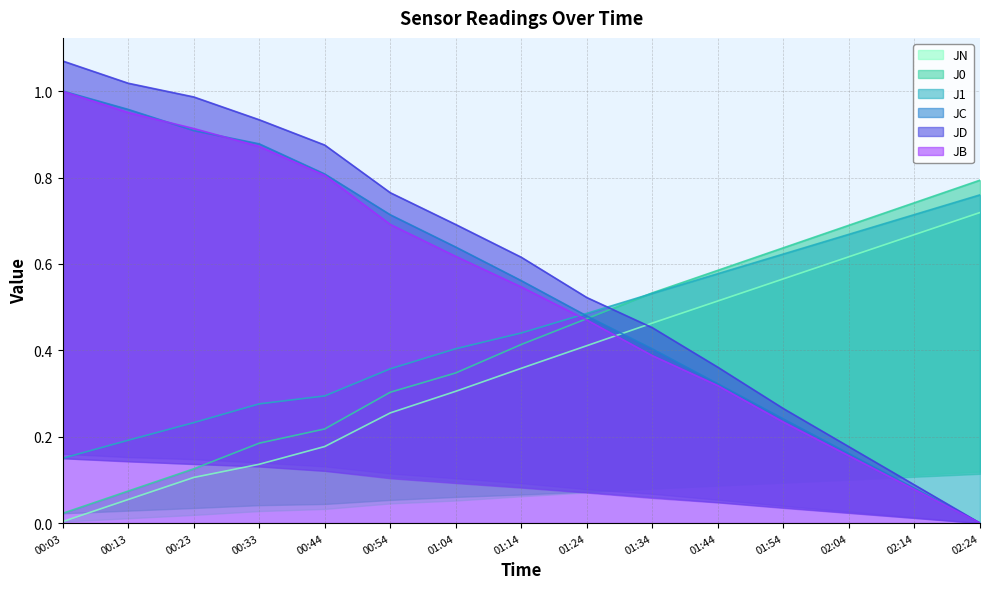

Between 01:14 and 02:04, which is larger?

01:14